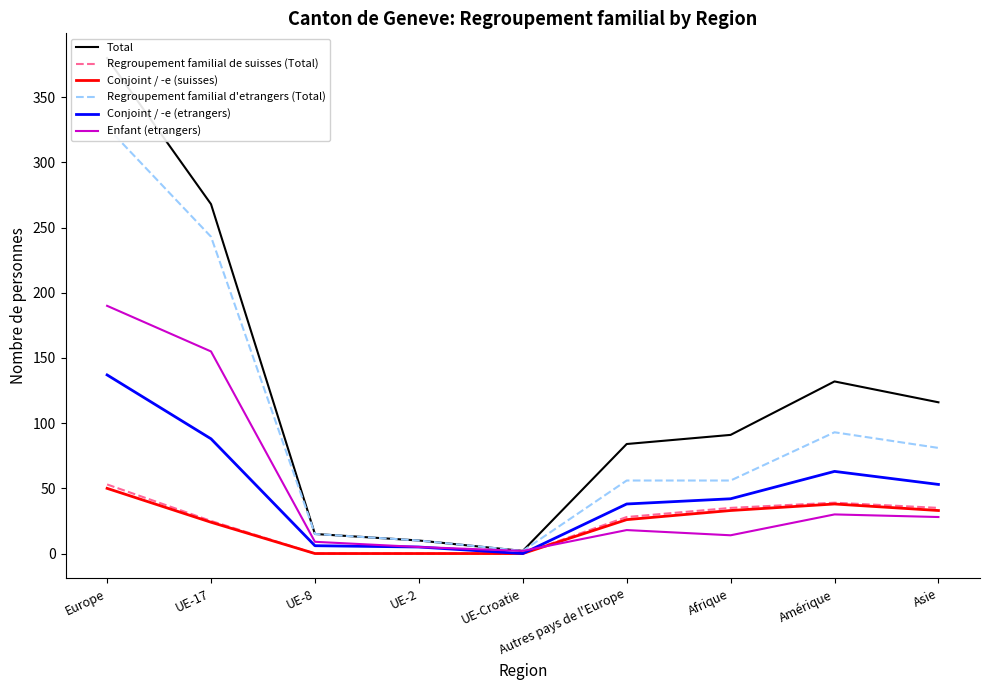

True or false: Regroupement familial de suisses (Total) and Conjoint / -e (etrangers) cross at least once.

False